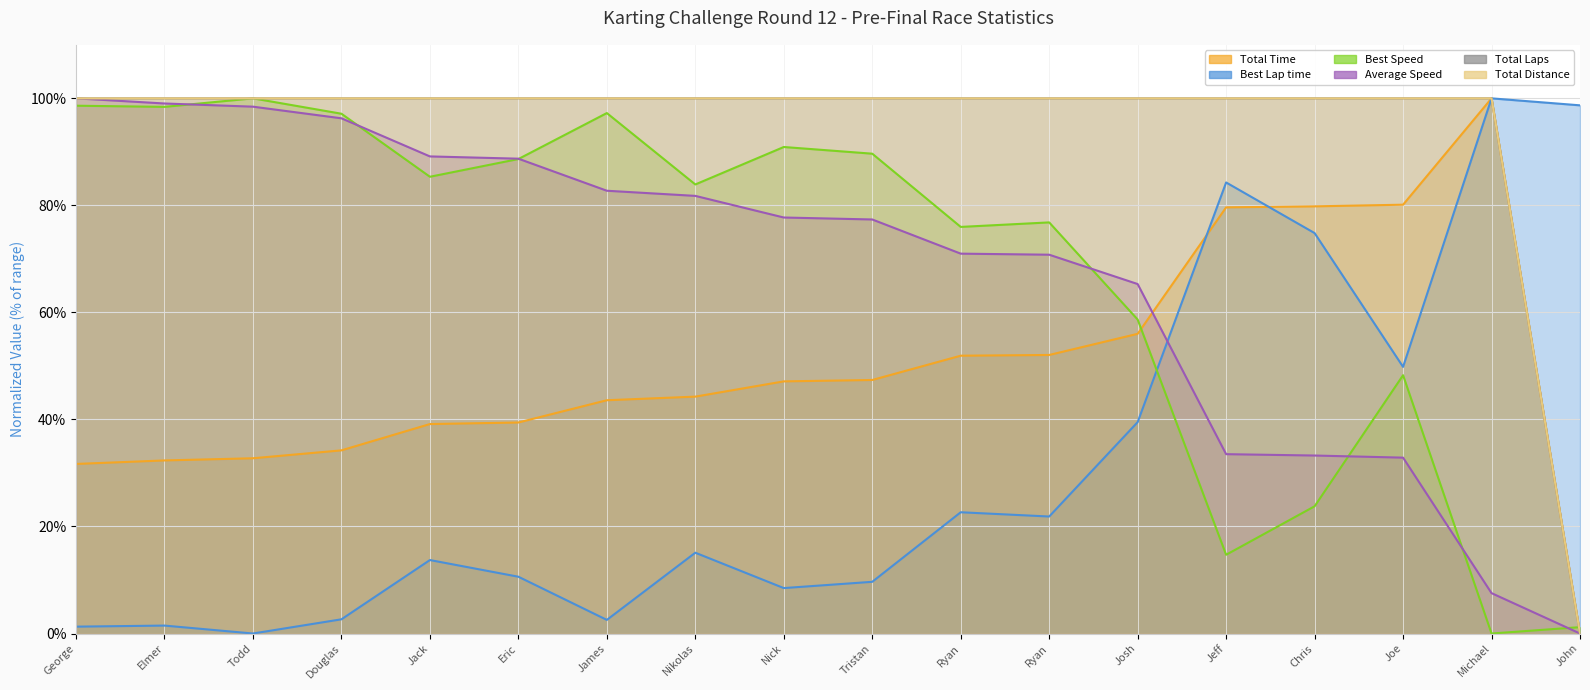

What is the difference between the Total Laps values at John and Joe?

100.0